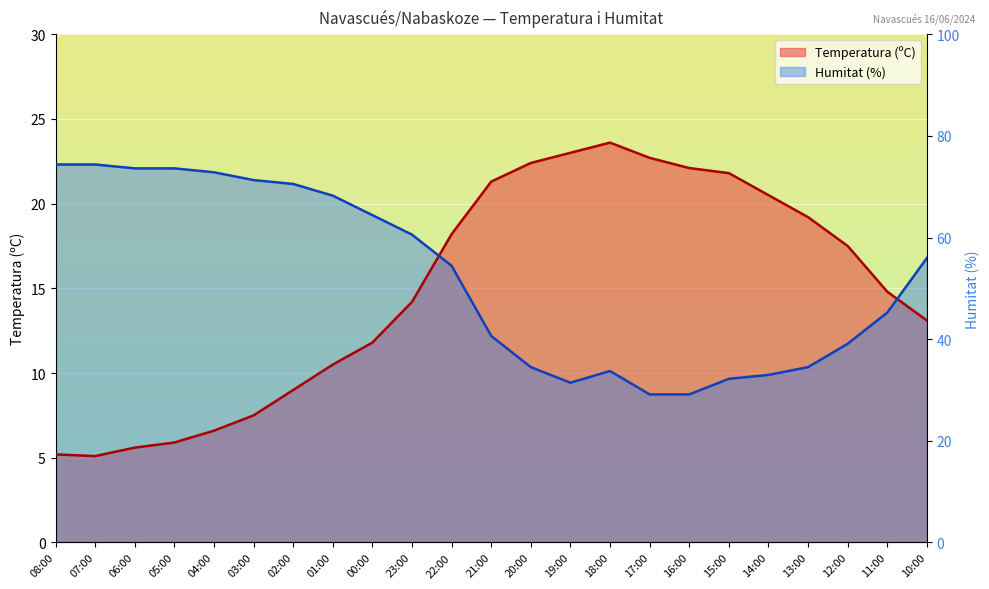

Rank the categories by value from highest to lowest.

18:00, 19:00, 17:00, 20:00, 16:00, 15:00, 21:00, 14:00, 13:00, 22:00, 12:00, 11:00, 23:00, 10:00, 00:00, 01:00, 02:00, 03:00, 04:00, 05:00, 06:00, 08:00, 07:00